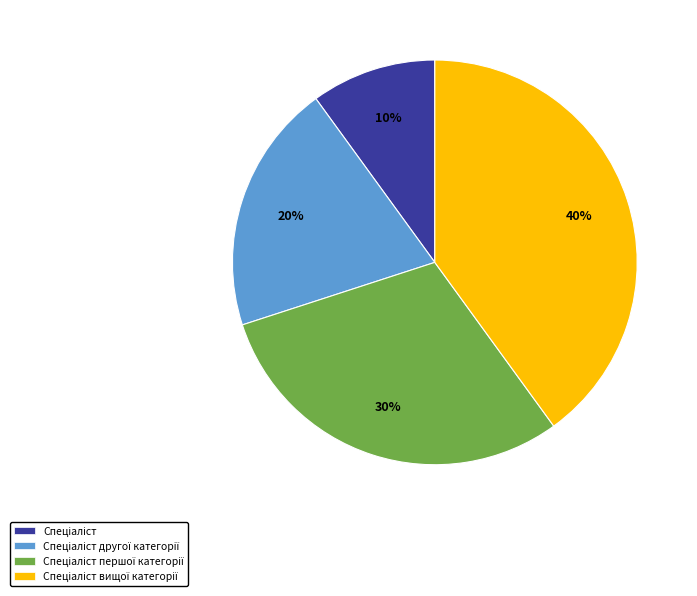

To the nearest percent, what is the difference between the largest and smallest slice percentages?

30%